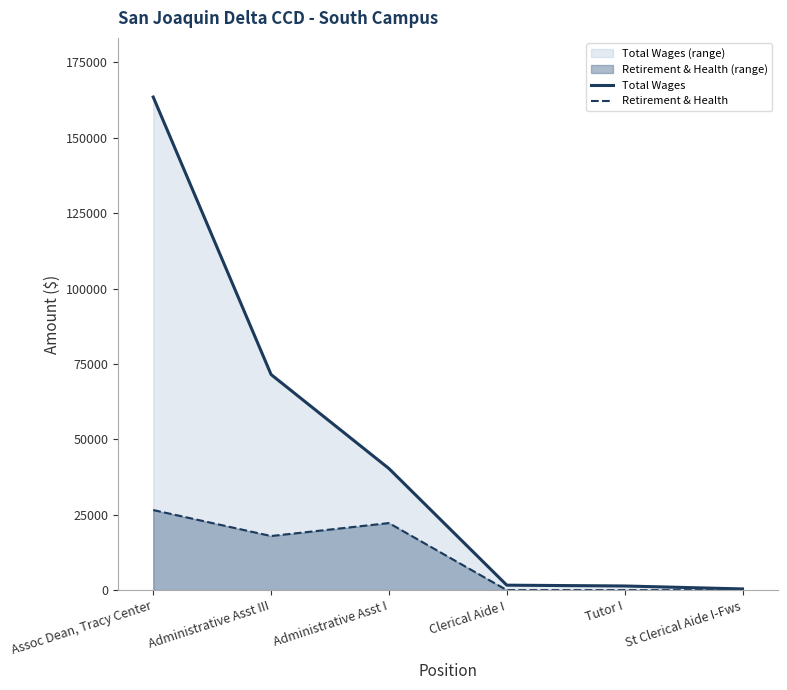

What is the total value across all series at Administrative Asst III?

89422